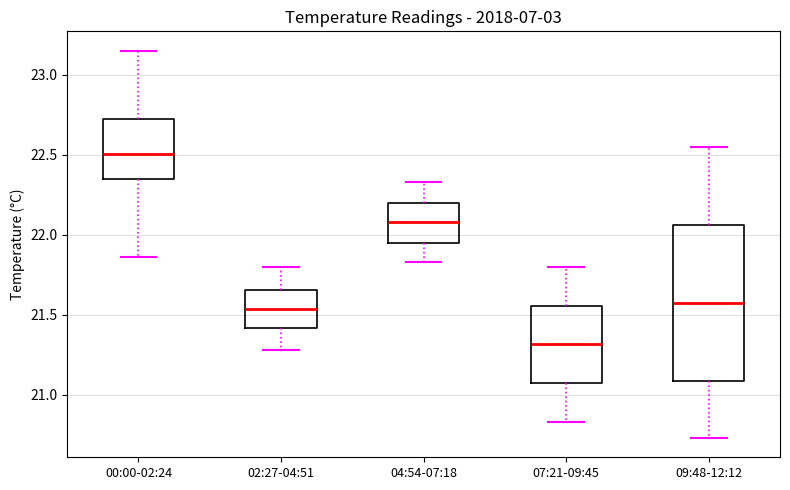

Comparing the boxes themselves (not the whiskers), which one is the tallest?

09:48-12:12